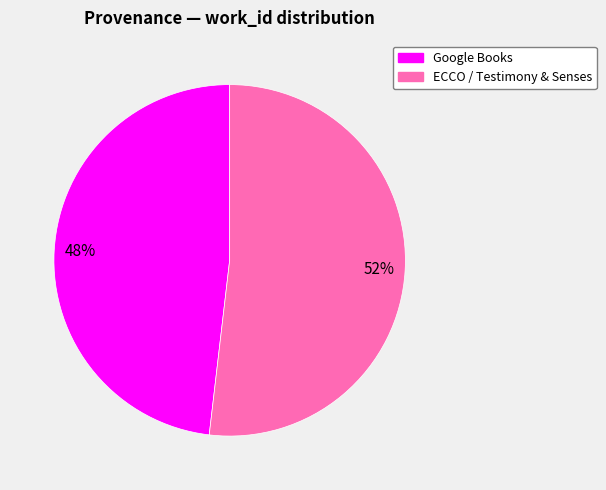

Which category has the biggest portion of the pie?

ECCO / Testimony & Senses